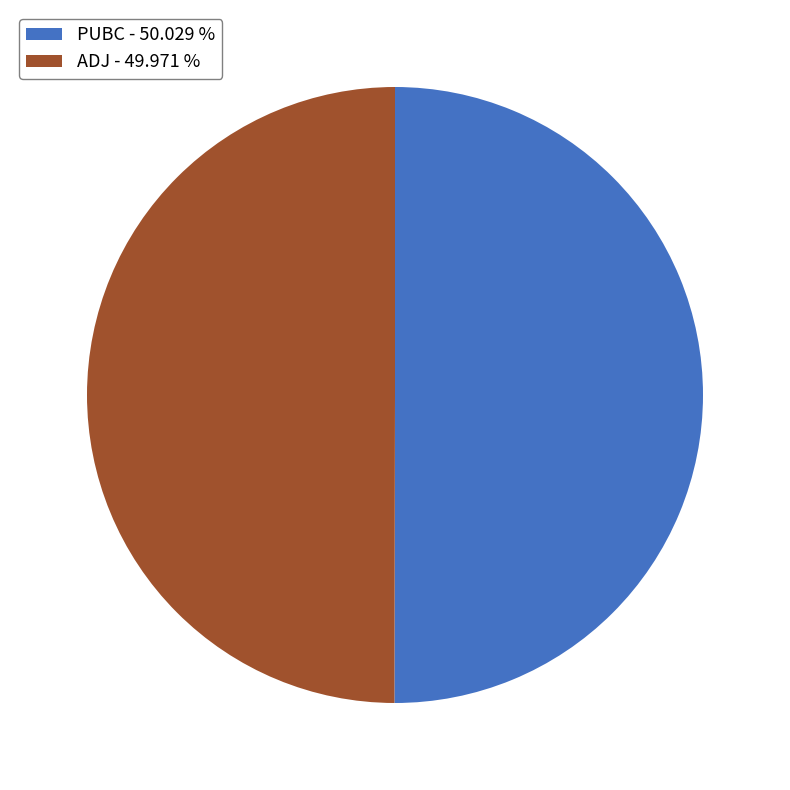

Combined, do PUBC - 50.029 % and ADJ - 49.971 % account for over 50%?

Yes